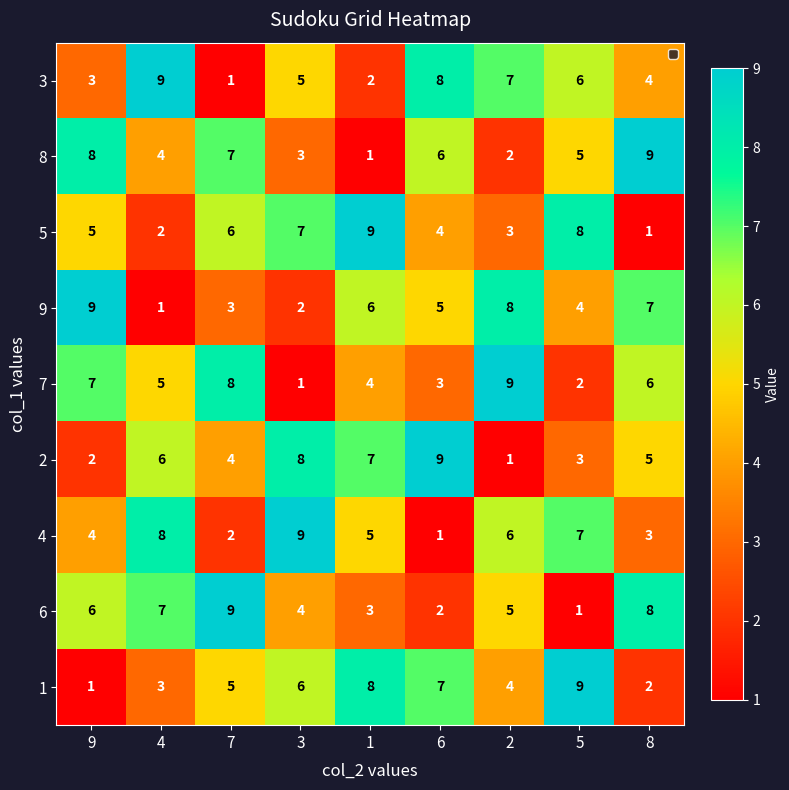

What is the approximate value of 6 at 2?

5